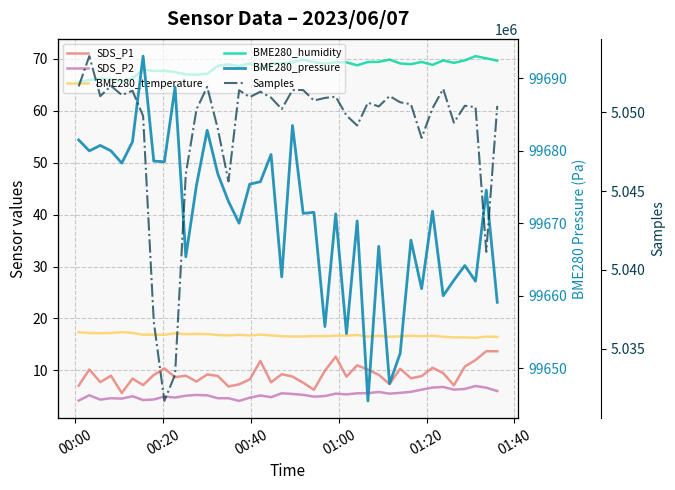

What is the label of the 1st point from the left?

00:00